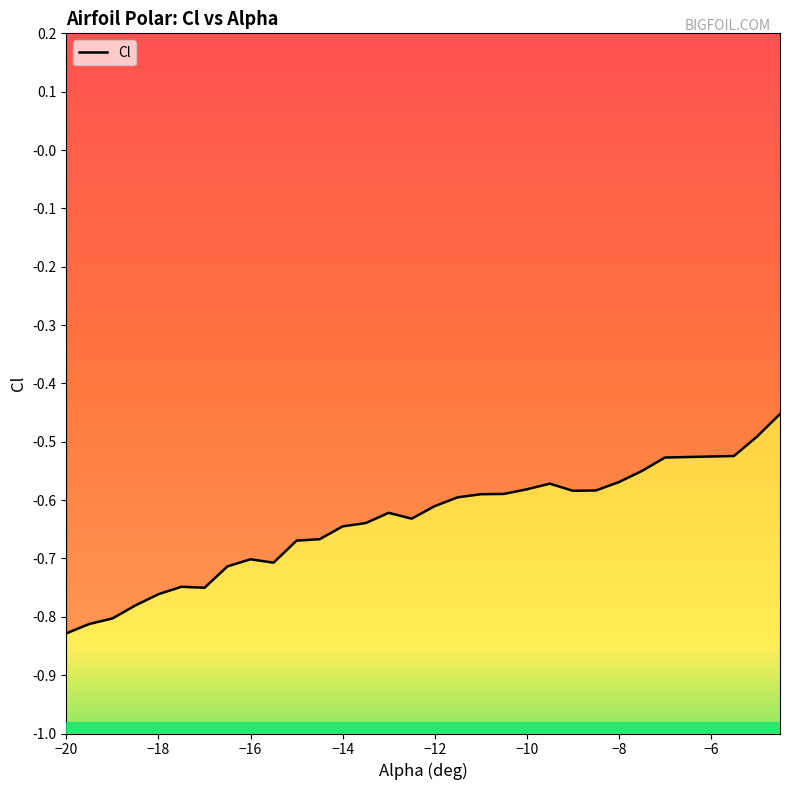

Between -16 and -13, which is larger?

-13